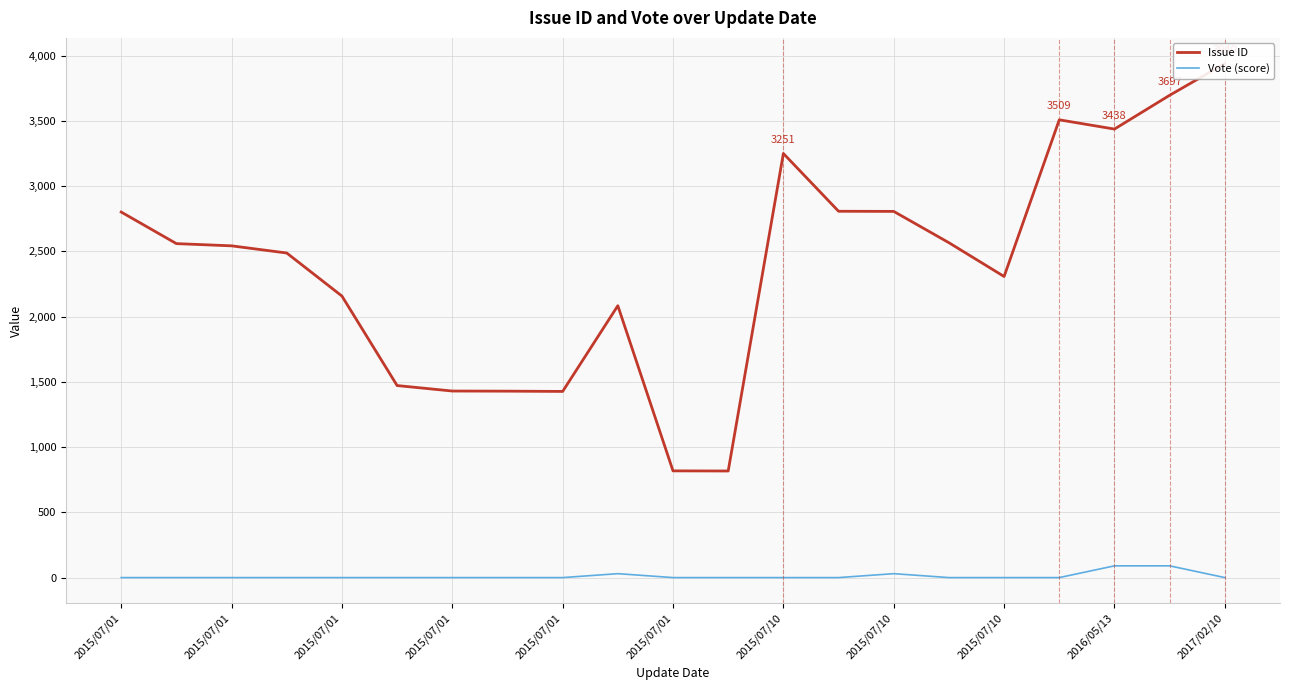

How many categories are shown in the chart?

21